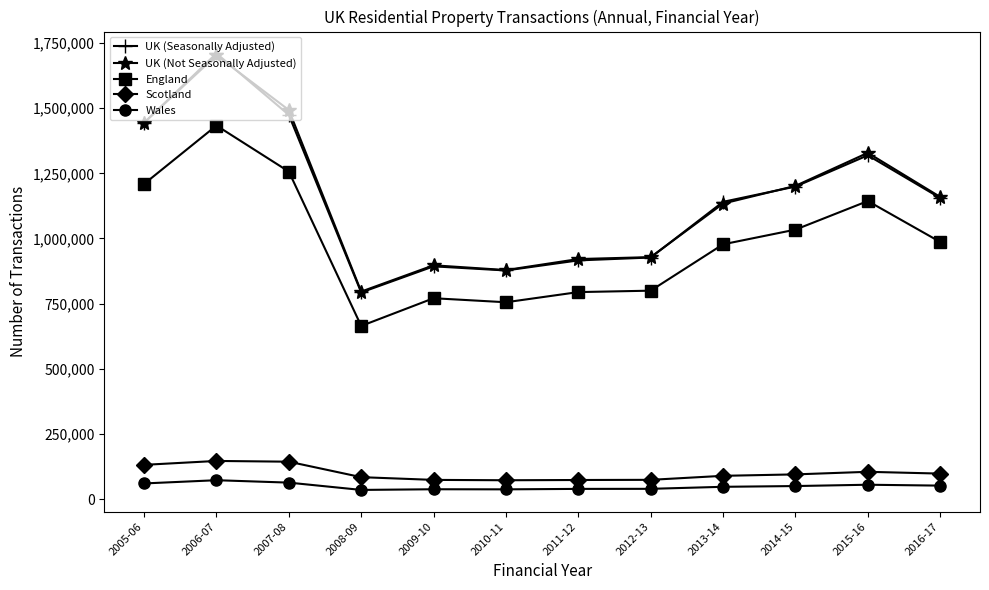

What is the approximate value of Scotland at 2005-06?

131240